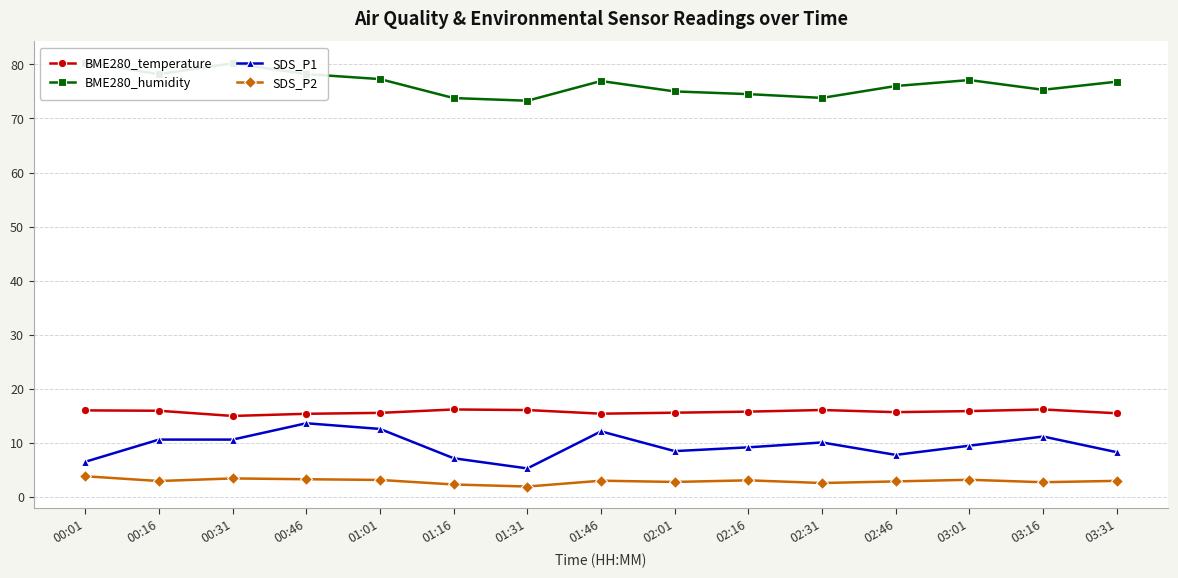

Reading left to right, extract all data points from this chart.

BME280_temperature: 00:01=16.0	00:16=16.0	00:31=15.0	00:46=15.4	01:01=15.6	01:16=16.2	01:31=16.1	01:46=15.4	02:01=15.6	02:16=15.8	02:31=16.1	02:46=15.7	03:01=15.9	03:16=16.2	03:31=15.5
BME280_humidity: 00:01=80.3	00:16=78.2	00:31=80.2	00:46=78.2	01:01=77.3	01:16=73.8	01:31=73.3	01:46=76.9	02:01=75.0	02:16=74.5	02:31=73.8	02:46=76.0	03:01=77.1	03:16=75.3	03:31=76.8
SDS_P1: 00:01=6.5	00:16=10.6	00:31=10.6	00:46=13.7	01:01=12.6	01:16=7.2	01:31=5.3	01:46=12.2	02:01=8.5	02:16=9.2	02:31=10.1	02:46=7.8	03:01=9.5	03:16=11.2	03:31=8.3
SDS_P2: 00:01=3.9	00:16=3.0	00:31=3.5	00:46=3.3	01:01=3.2	01:16=2.3	01:31=1.9	01:46=3.0	02:01=2.8	02:16=3.1	02:31=2.6	02:46=2.9	03:01=3.2	03:16=2.8	03:31=3.0